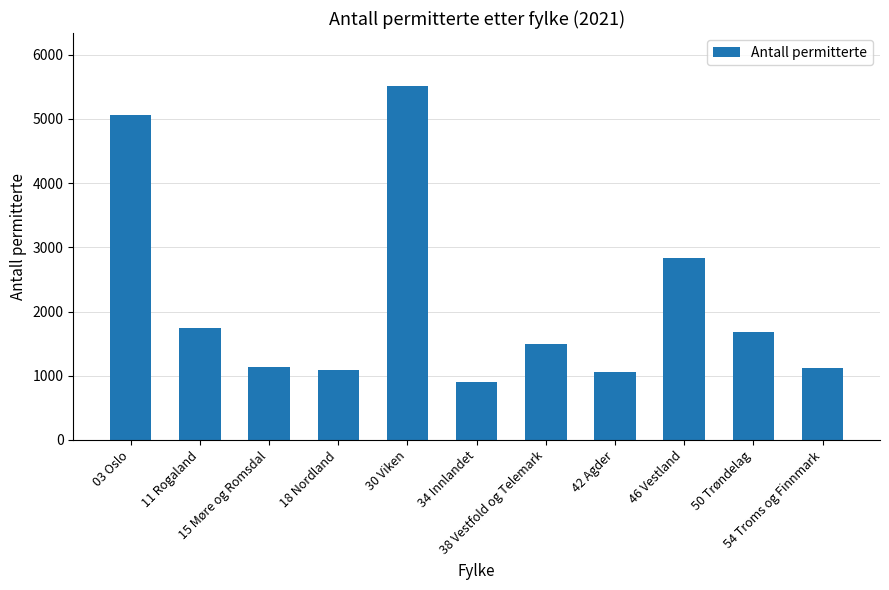

What is the difference between the maximum and minimum values?

4614